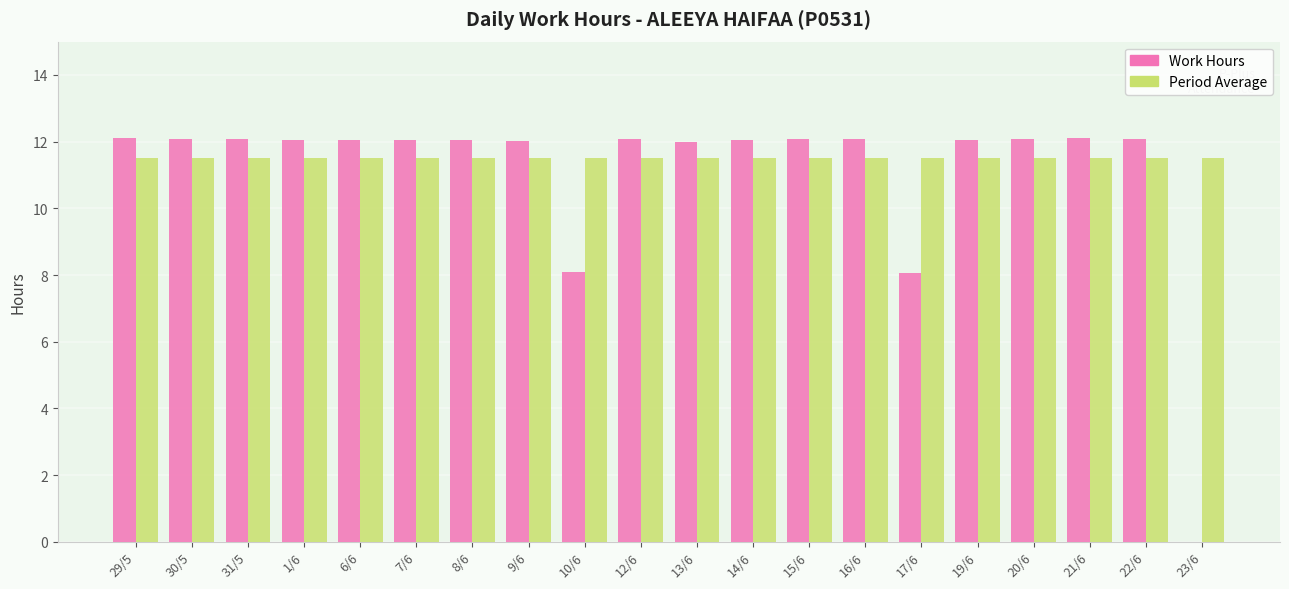

What is the greatest value displayed?

12.1